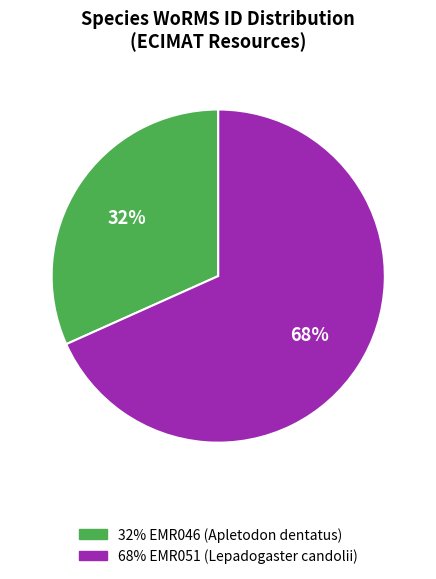

How many segments does this pie chart have?

2